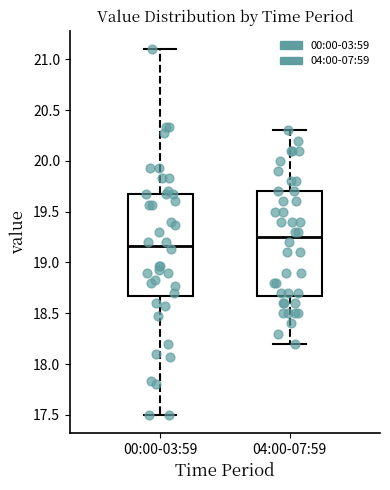

Reading left to right, transcribe this box plot: for each box, give where its median line is, the range the box spans, and where its two whiskers end, as read against the y-axis. The values are not printed on the chart, so give them approximately, as read against the axis.

00:00-03:59: median 19.15, box 18.70 to 19.65, whiskers 17.50 to 21.10
04:00-07:59: median 19.25, box 18.70 to 19.70, whiskers 18.20 to 20.30